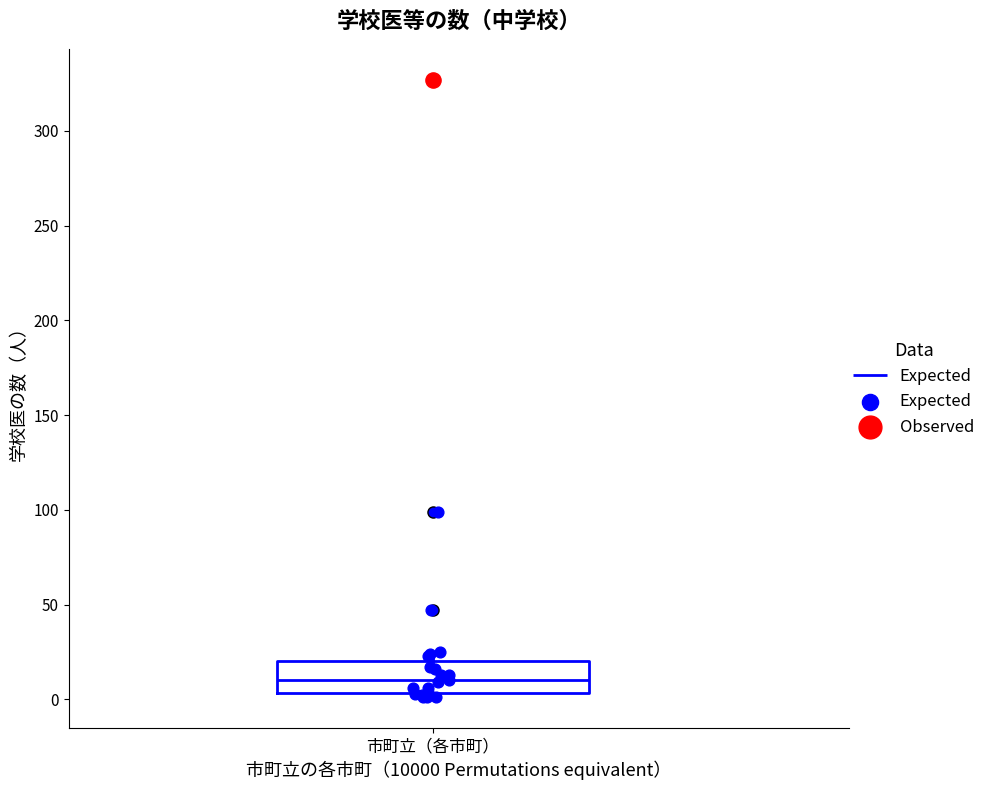

Read this box plot against the y-axis: the position of the median line, the range covered by the box, and the ends of both whiskers. The values are not printed on the chart, so give them approximately, as read against the axis.

median 10, box 5 to 20, whiskers 0 to 25